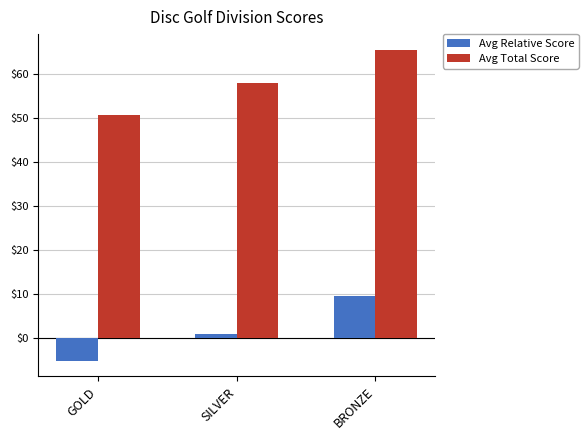

Reading left to right, extract all data points from this chart.

Avg Relative Score: -5.3	0.9	9.5
Avg Total Score: 50.7	57.9	65.5